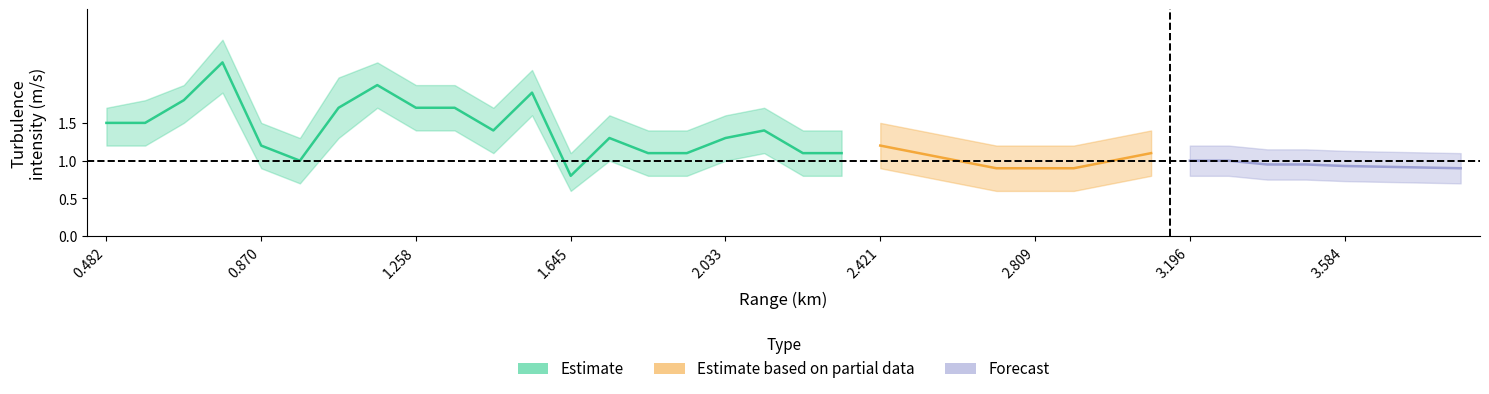

Is this an area chart (filled region under the line)?

No